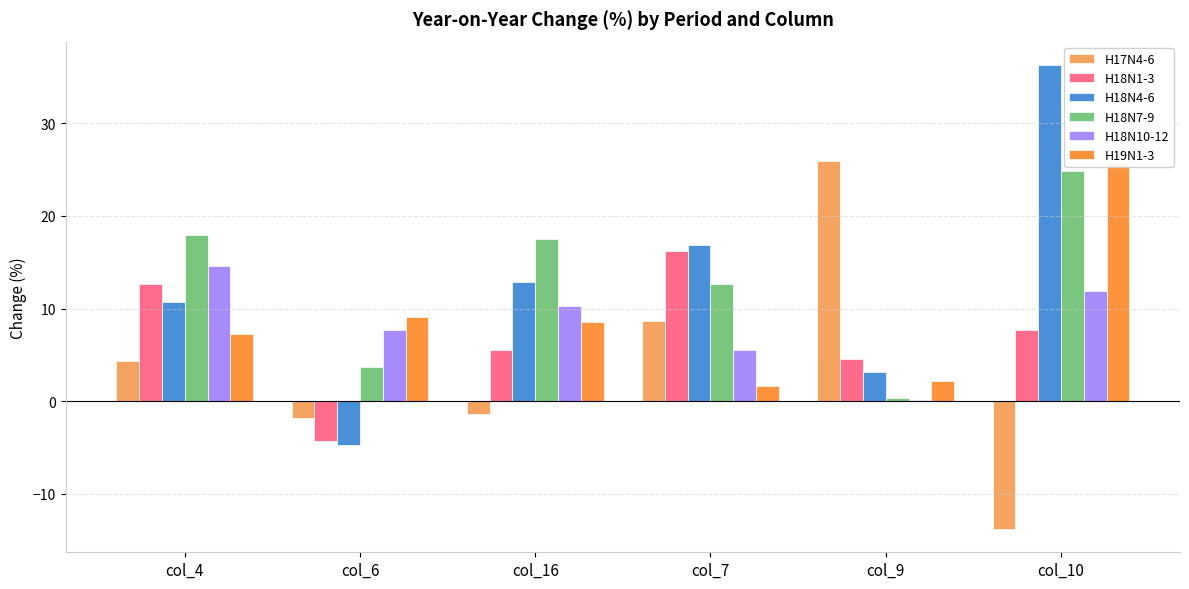

What is the minimum value for H17N4-6?

-13.8